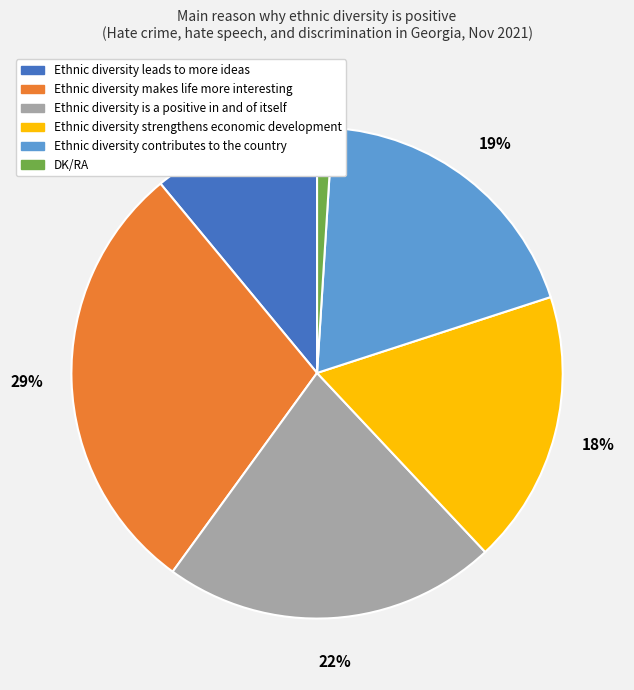

Is it true that Ethnic diversity contributes to the country is 28% of the pie?

False